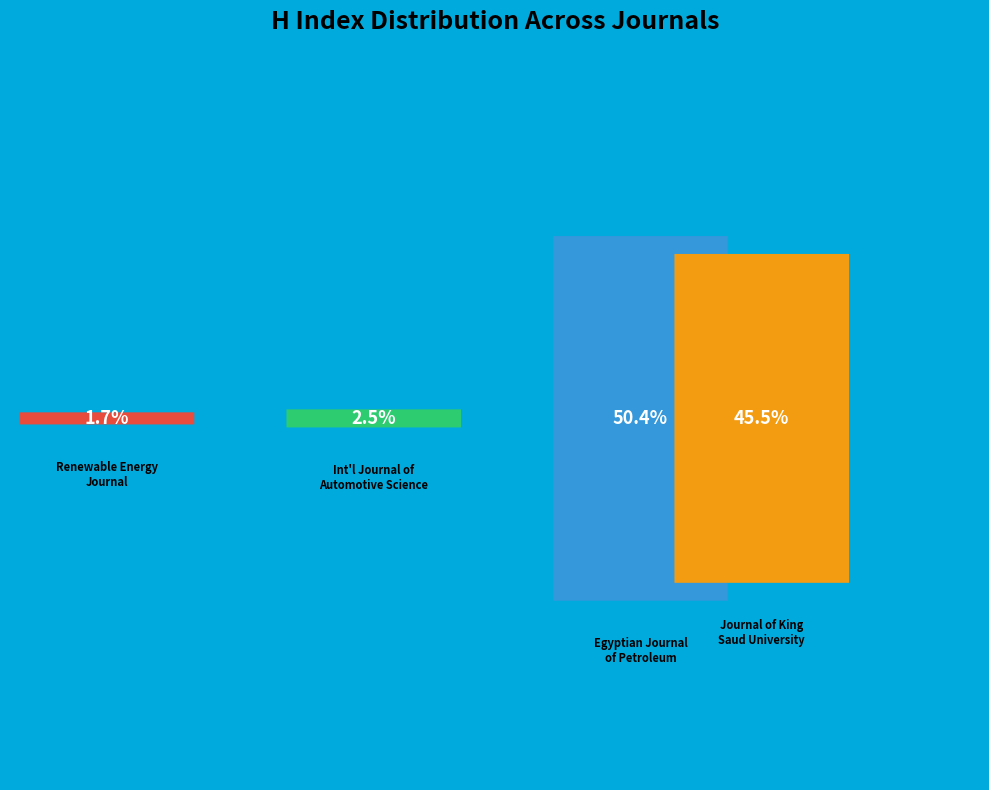

To the nearest percent, what is the difference between the largest and smallest slice percentages?

49%